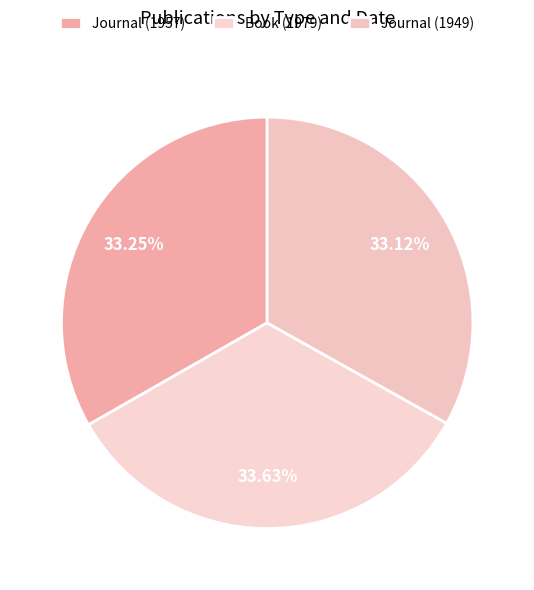

Approximately how many times larger is the value at Book (1979) compared to Journal (1957)?

1.0